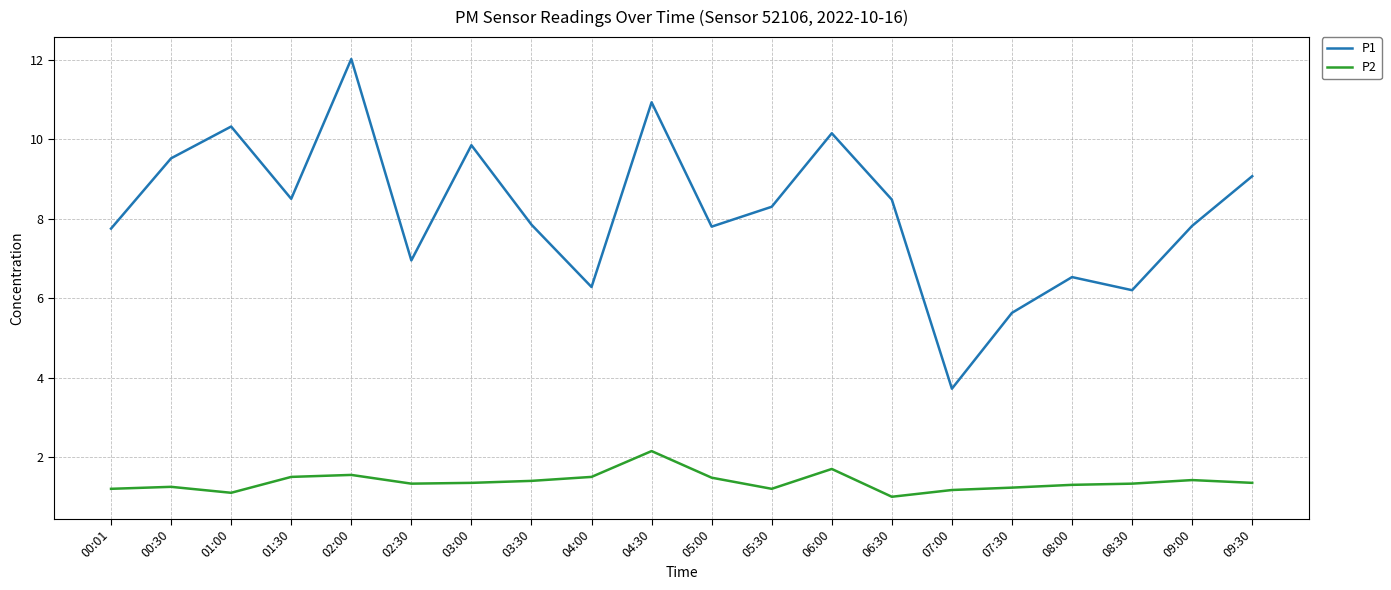

What value does the P2 series have at 05:30?

1.2